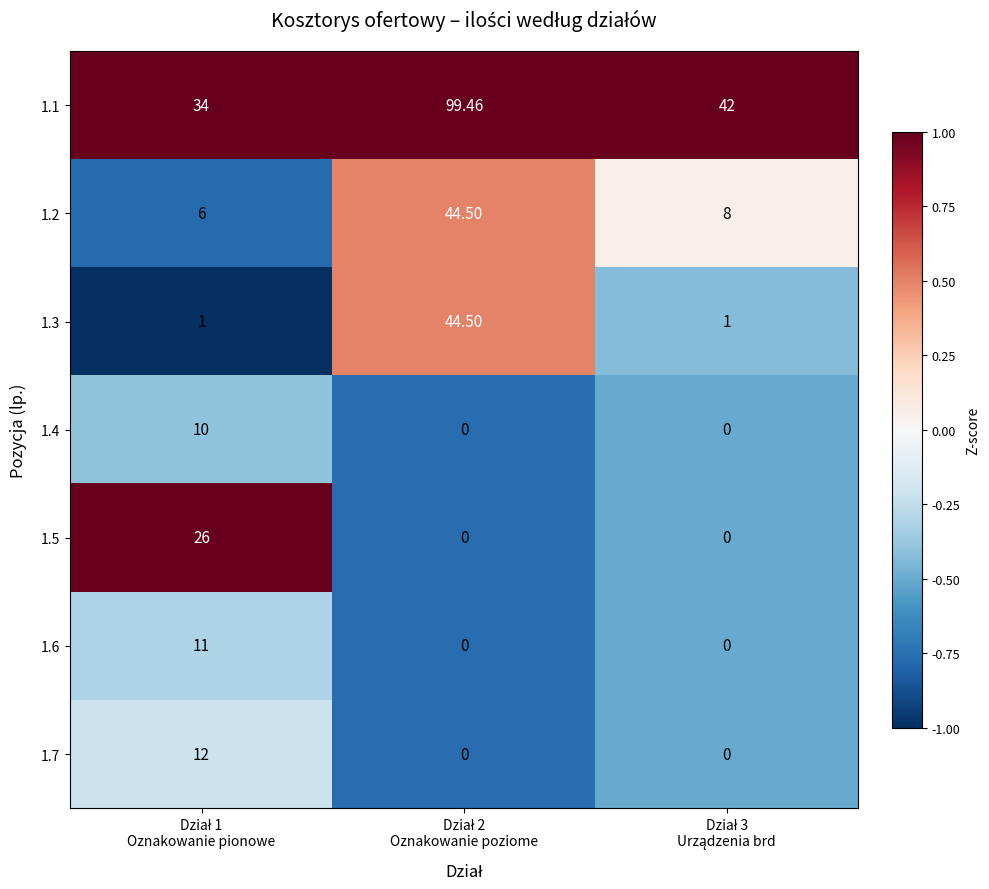

How many positive values does the 1.7 series have?

1